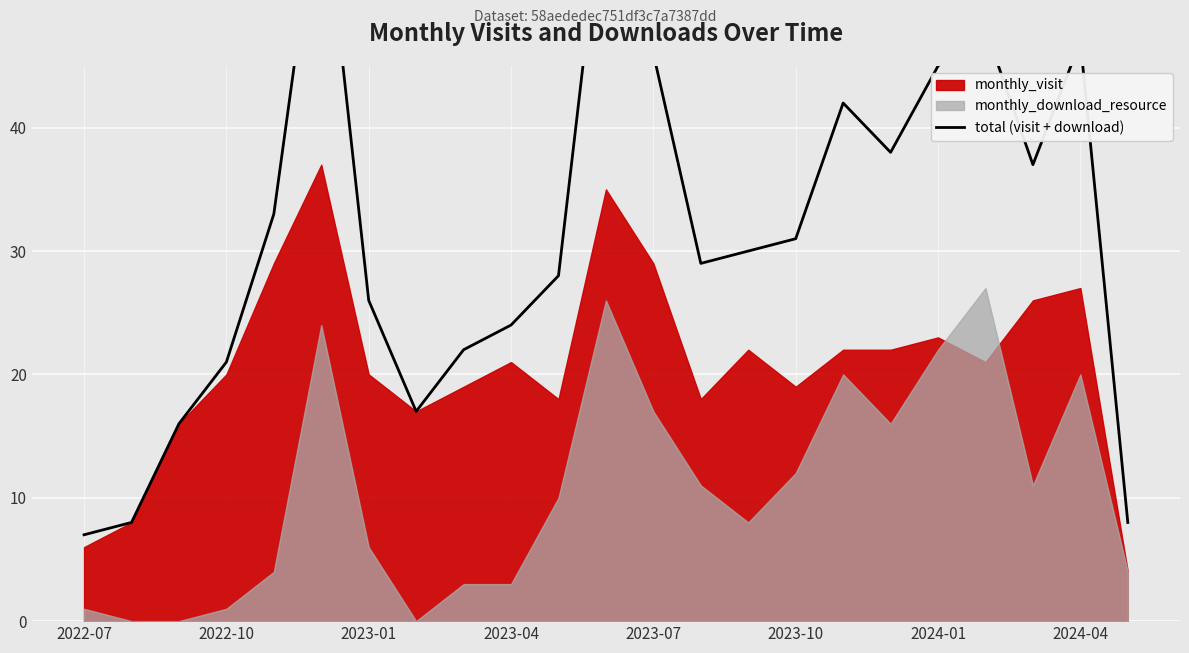

What position from the left is 2023-10?

16